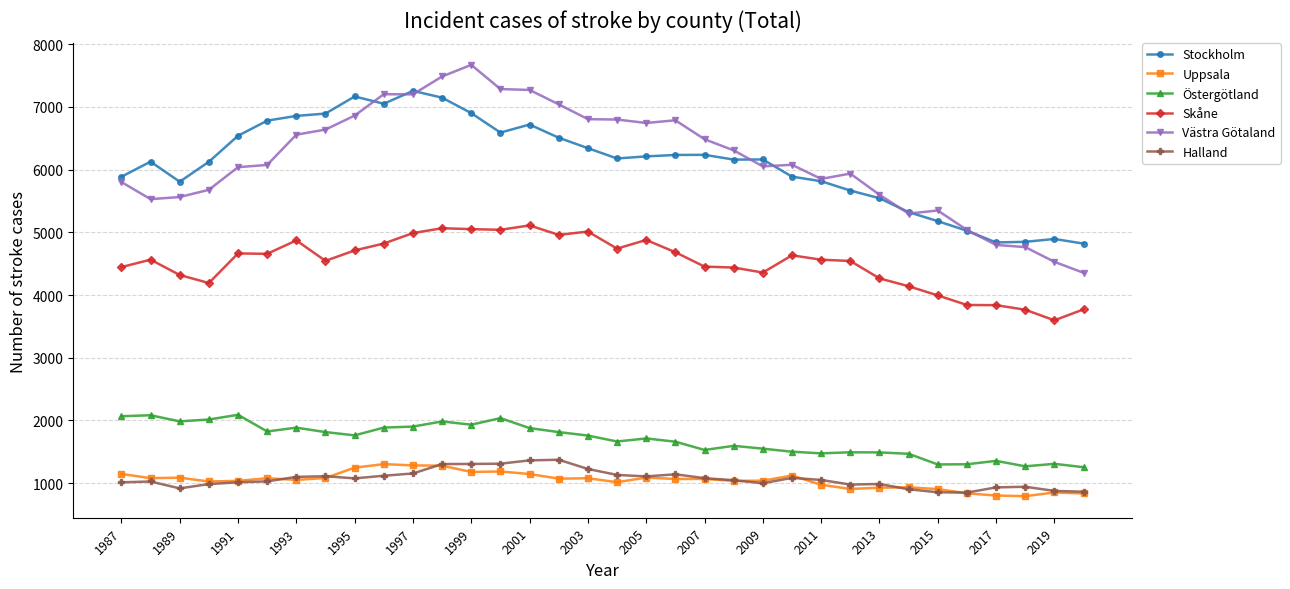

What is the lowest value of the Halland series?

849